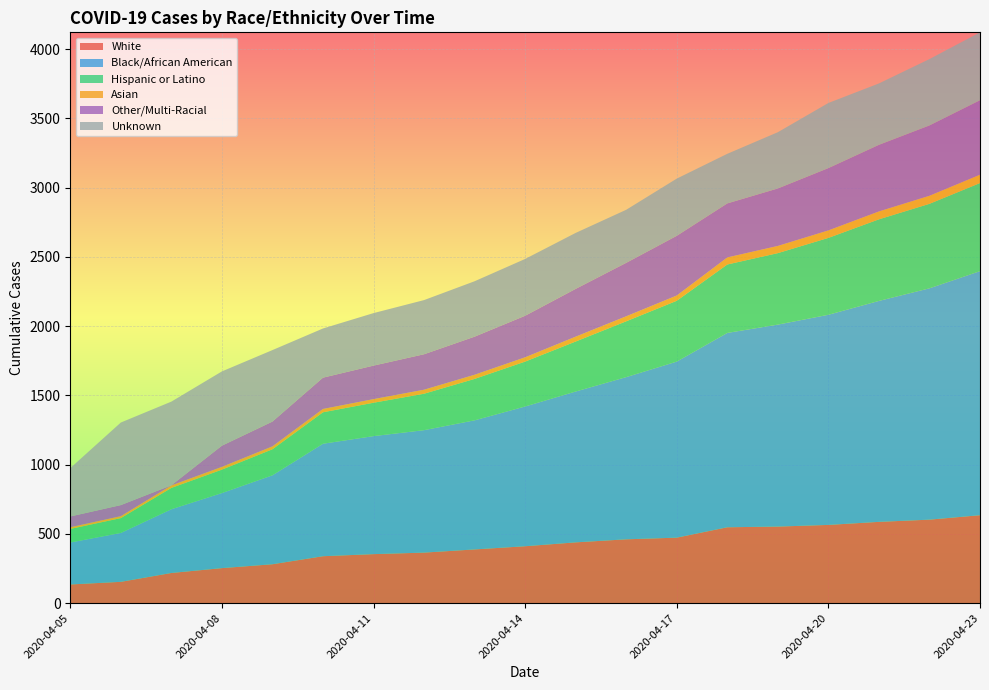

Reading left to right, extract all data points from this chart.

White: 135	154	218	253	281	339	354	365	388	411	439	461	473	548	553	565	587	603	635
Black/African American: 303	353	460	542	642	812	852	884	932	1009	1089	1171	1271	1403	1458	1517	1595	1670	1762
Hispanic or Latino: 98	107	154	169	188	227	241	263	299	324	361	403	439	494	516	555	589	610	636
Asian: 12	14	18	20	21	24	26	29	30	31	35	36	38	51	52	54	57	58	60
Other/Multi-Racial: 78	80	1	153	179	226	242	256	275	300	345	386	431	390	415	450	481	508	538
Unknown: 349	596	604	536	516	355	379	391	400	410	404	383	413	358	406	470	443	479	490